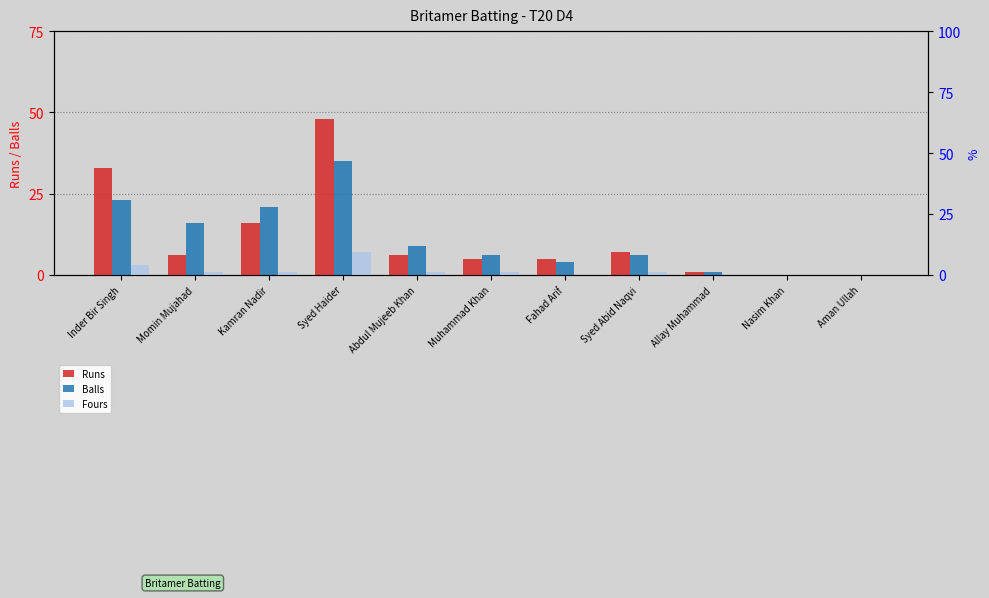

True or false: Runs has a value of 28 at Aman Ullah.

False